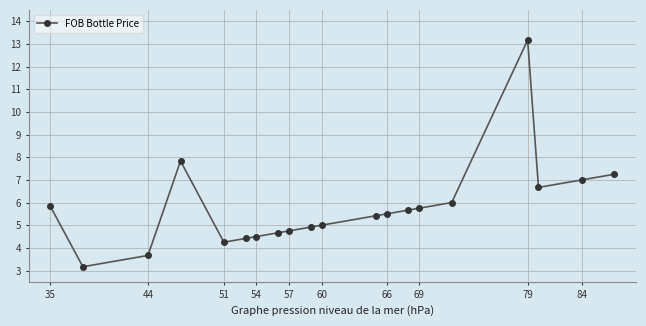

What is the average value?

5.8